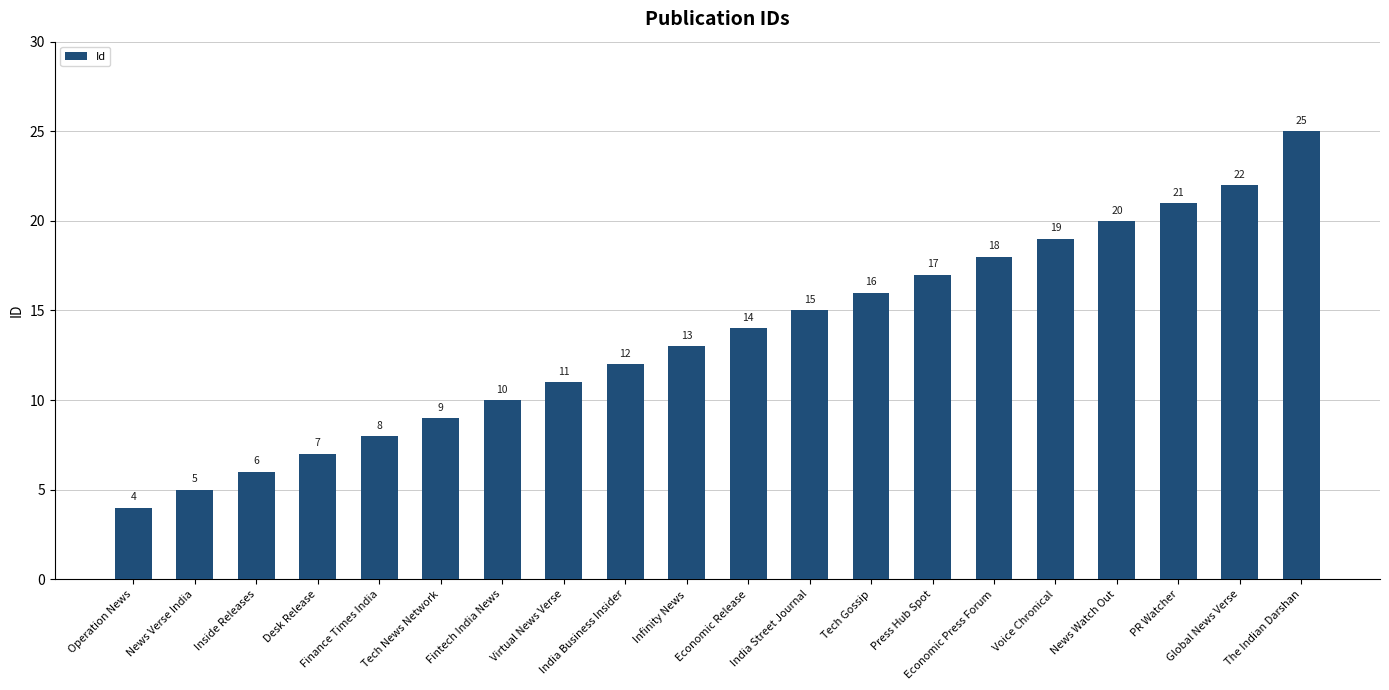

Count the number of categories in the chart.

20